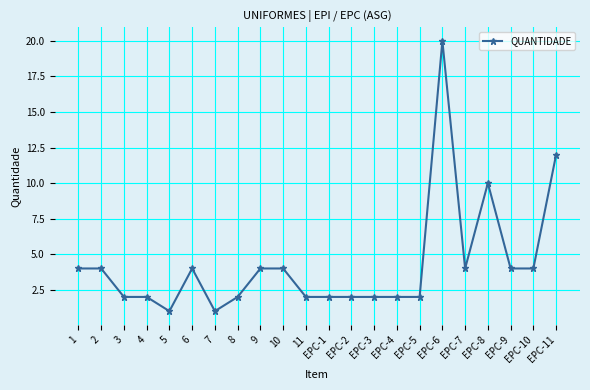

True or false: there are more than 0 points higher than both neighbors.

True